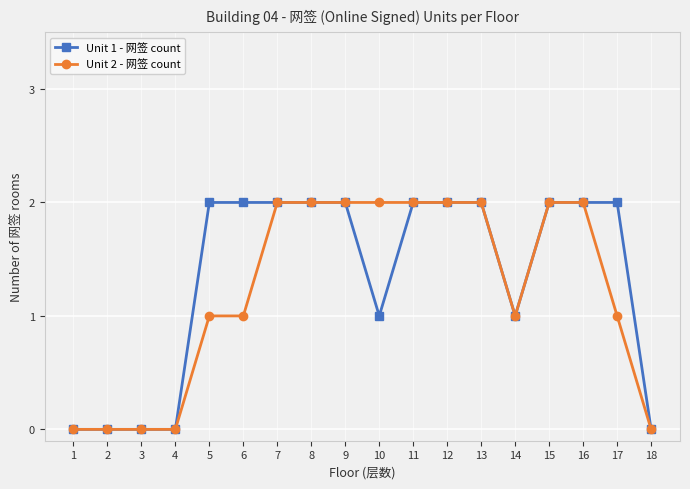

Is the value of Unit 1 - 网签 count at 11 greater than the value of Unit 2 - 网签 count at 14?

Yes